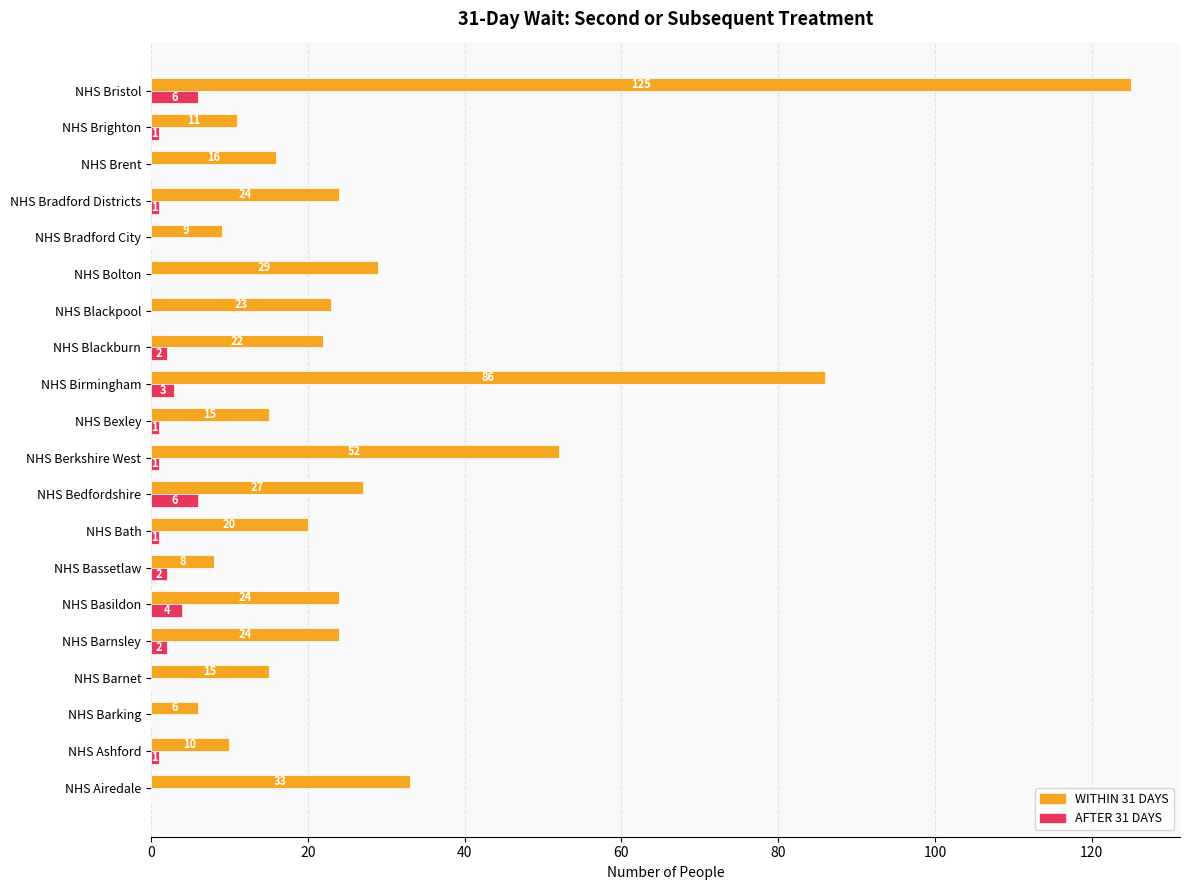

Is the value of AFTER 31 DAYS at NHS Blackburn greater than the value of WITHIN 31 DAYS at NHS Barnet?

No